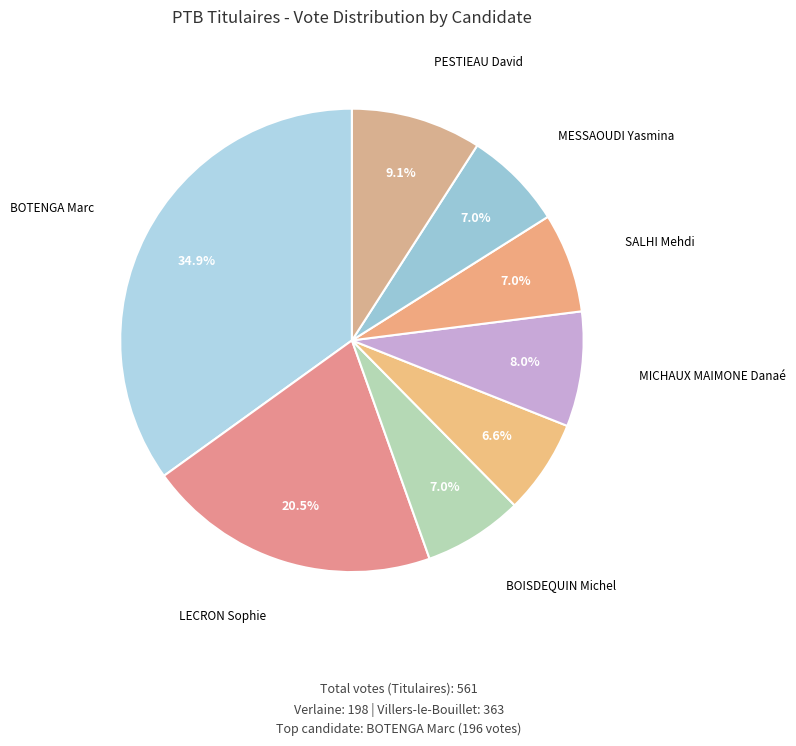

How many segments does this pie chart have?

8